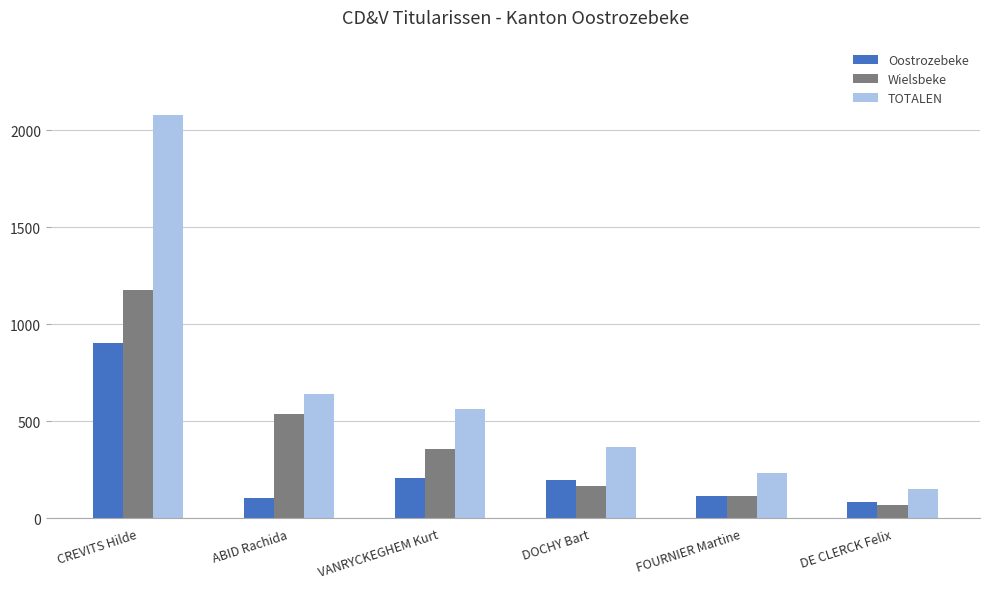

What position from the right is ABID Rachida?

5